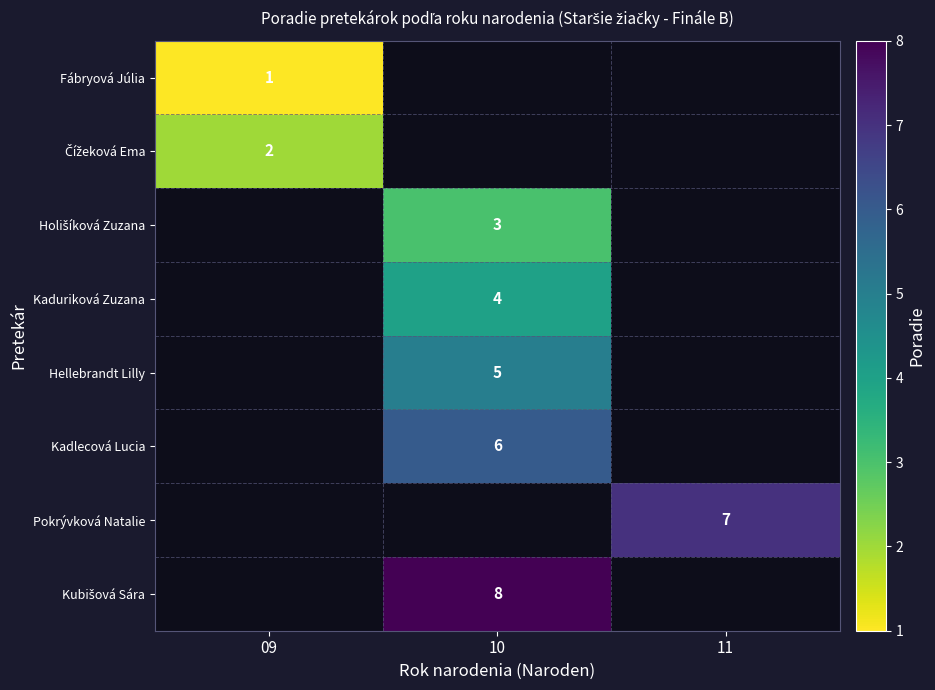

Which label corresponds to the largest value in the chart?

10